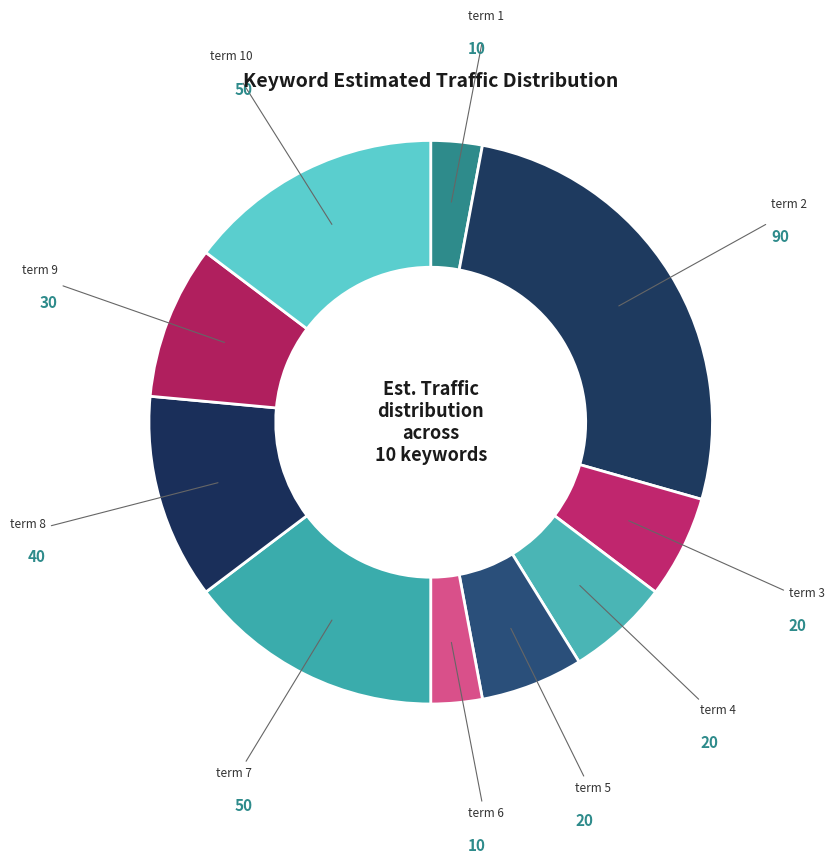

How many segments does this pie chart have?

10